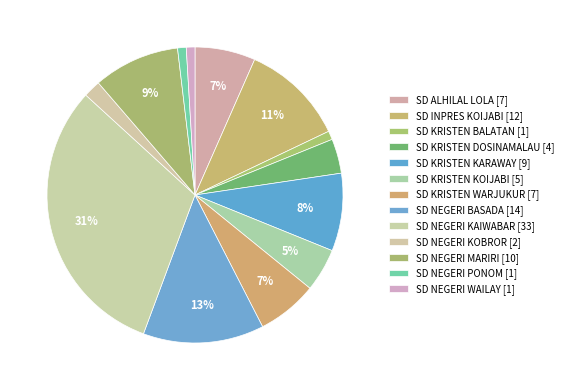

How many segments does this pie chart have?

13